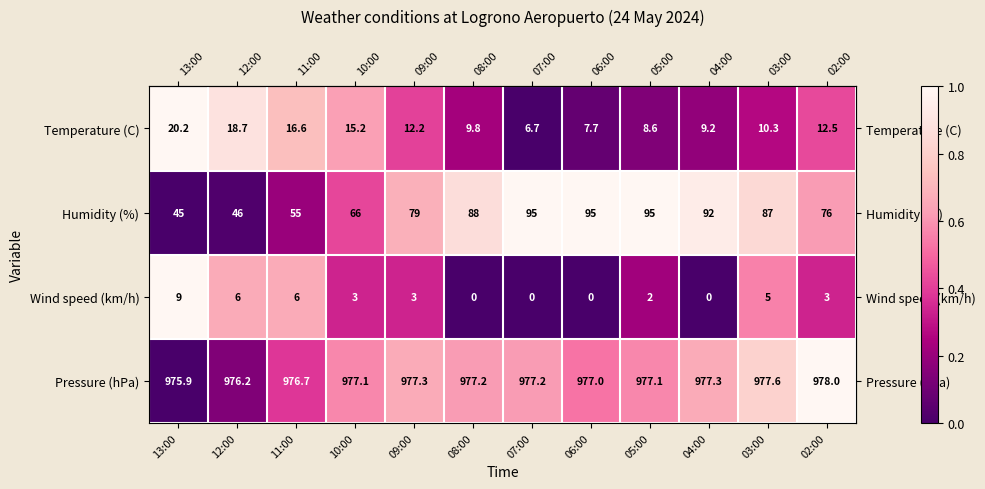

What is the total value across all series at 09:00?

1071.5